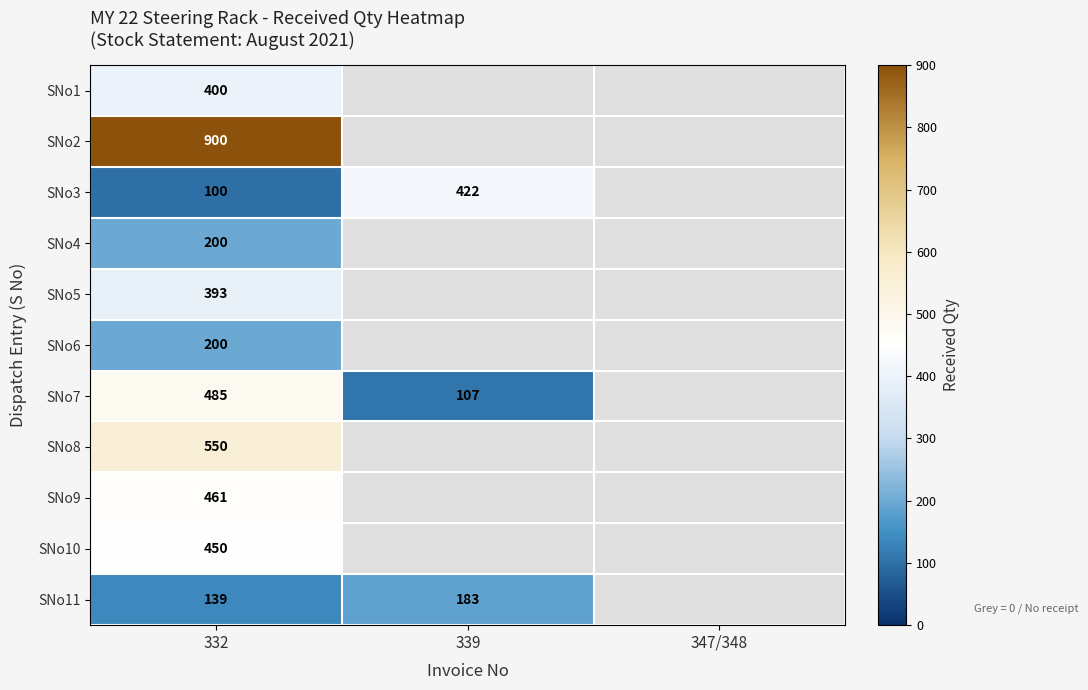

True or false: SNo4 has a value of 58 at 332.

False